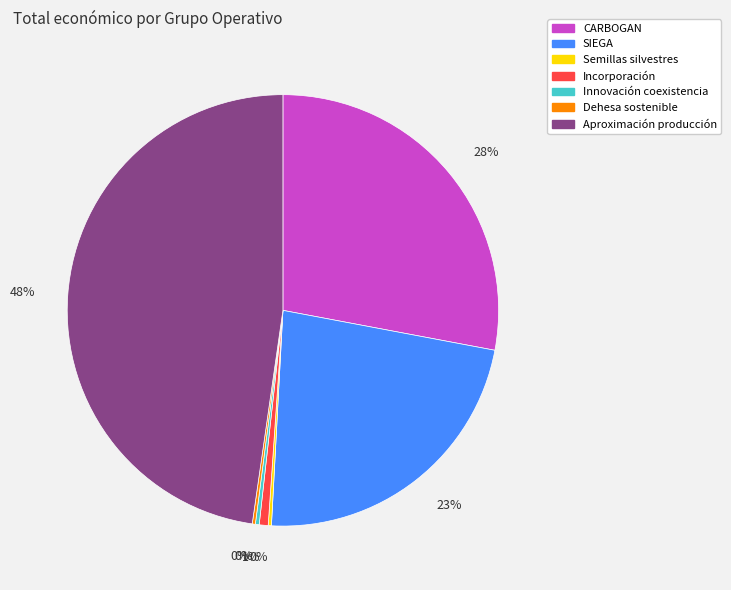

To the nearest percent, what portion does SIEGA represent?

23%